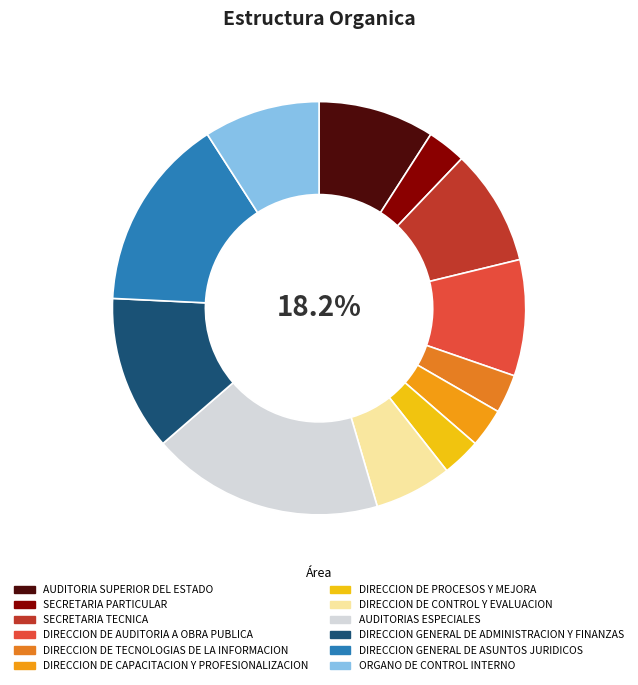

How many segments does this pie chart have?

12